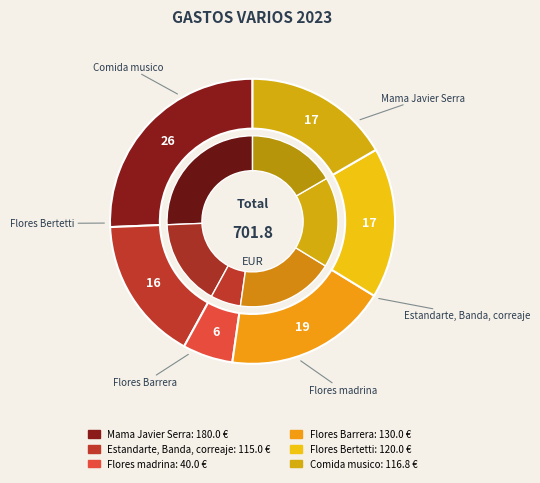

Is the sum of Mama Javier Serra and Flores madrina greater than half?

No